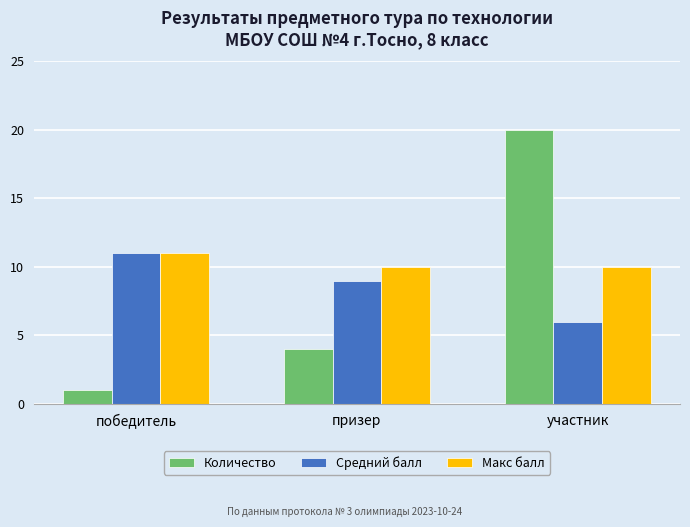

What is the spread (max minus min) of values at призер?

6